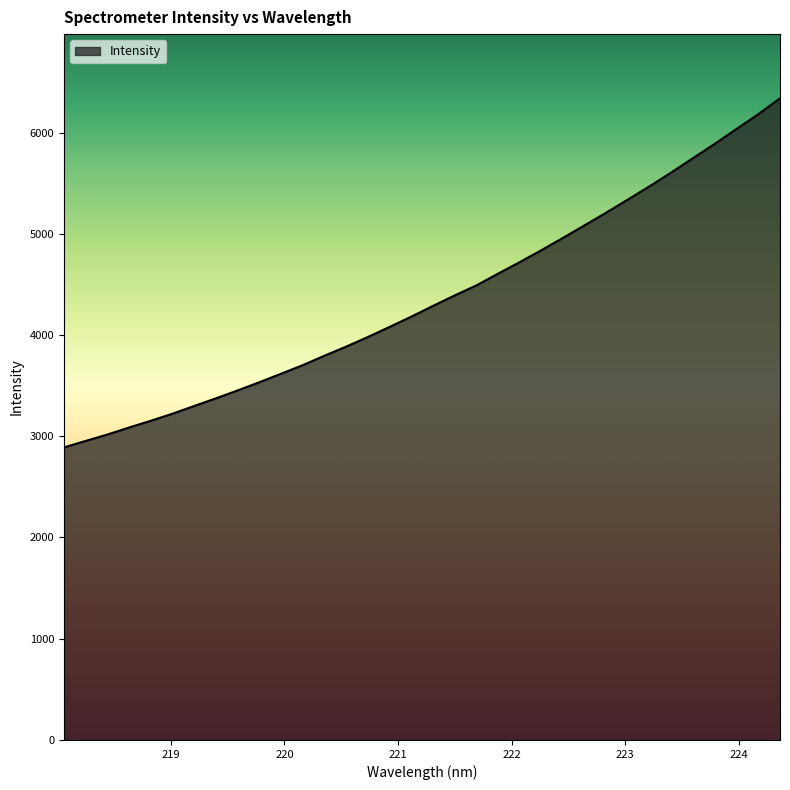

What is the difference between the maximum and minimum values?

3448.4